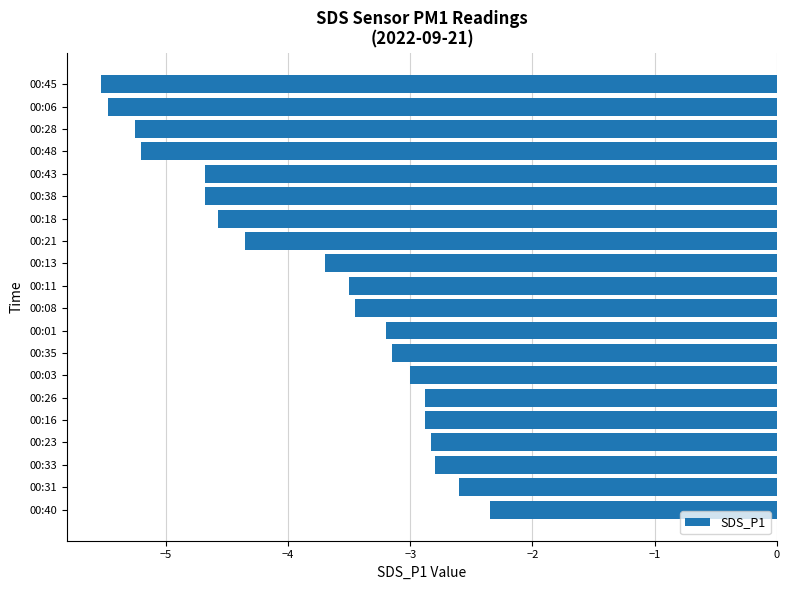

What is the approximate value at 00:18?

-4.6